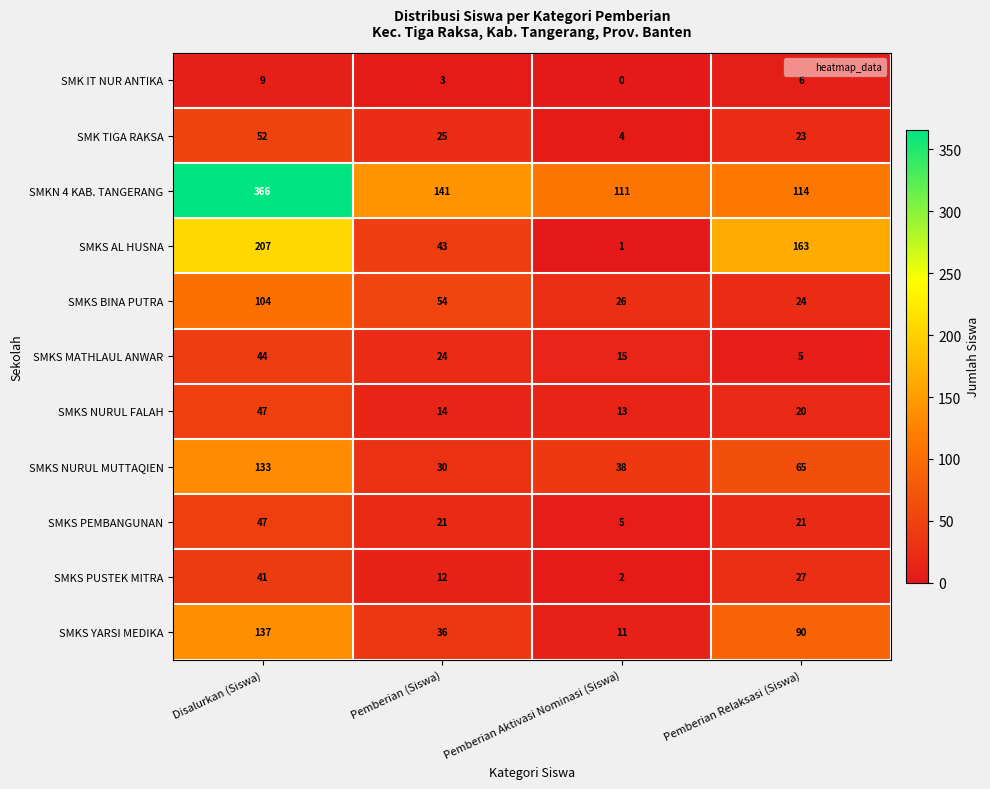

The value of SMKS PUSTEK MITRA at Pemberian (Siswa) is 12. True or false?

True